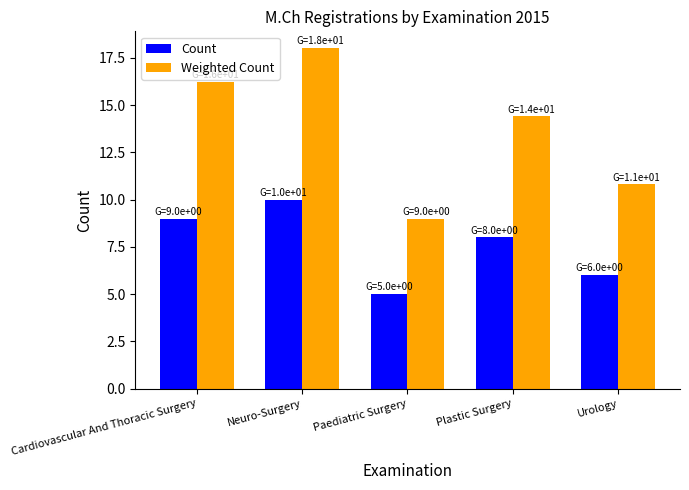

What position from the right is Cardiovascular And Thoracic Surgery?

5